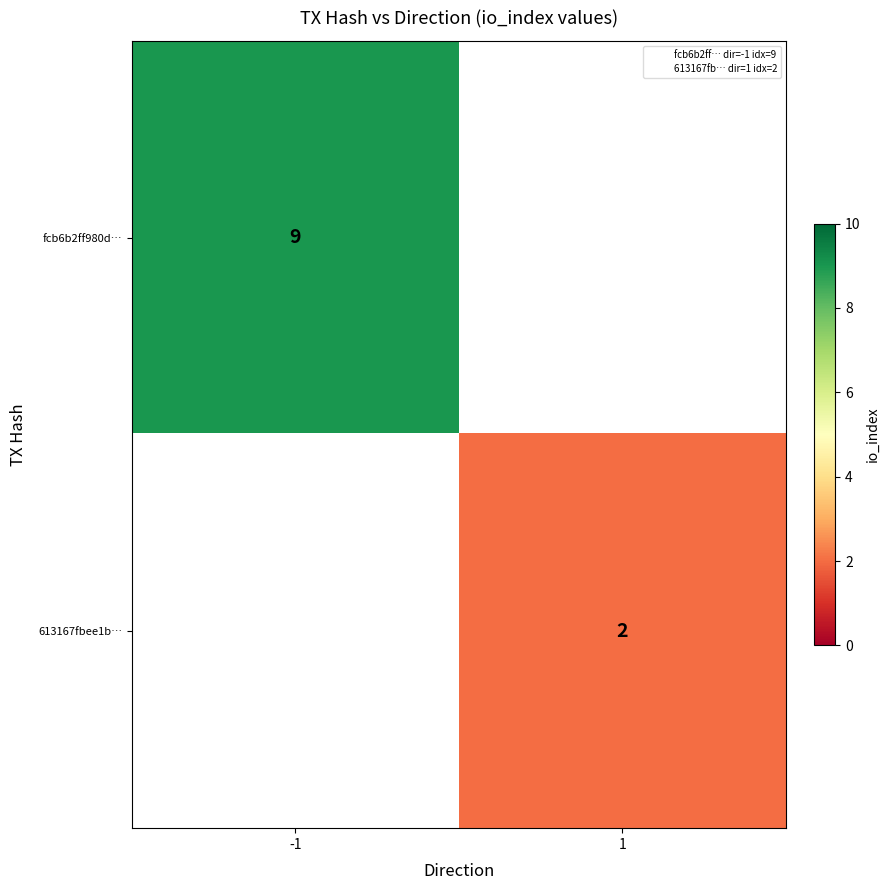

Is it true that 613167fbee1b… equals 3 at 1?

False